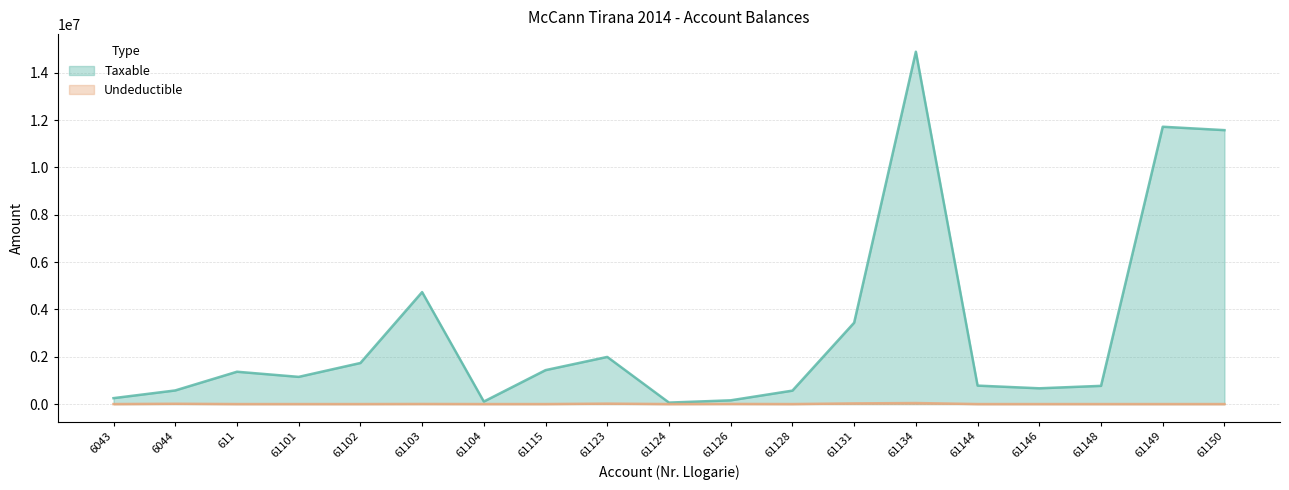

Reading left to right, what are all the values shown in this chart?

Taxable: 6043=250227.1	6044=575296.9	611=1366068.5	61101=1149043.7	61102=1735151.5	61103=4731146.9	61104=105900.0	61115=1433753.2	61123=1991862.2	61124=61813.2	61126=157990.0	61128=567460.5	61131=3437988.5	61134=14887859.8	61144=779642.1	61146=666085.5	61148=769080.9	61149=11717876.6	61150=11574631.1
Undeductible: 6043=0.0	6044=12822.0	611=0.0	61101=0.0	61102=0.0	61103=3920.0	61104=0.0	61115=250.0	61123=18500.0	61124=0.0	61126=5100.0	61128=0.0	61131=28000.0	61134=43299.0	61144=0.0	61146=0.0	61148=0.0	61149=0.0	61150=0.0